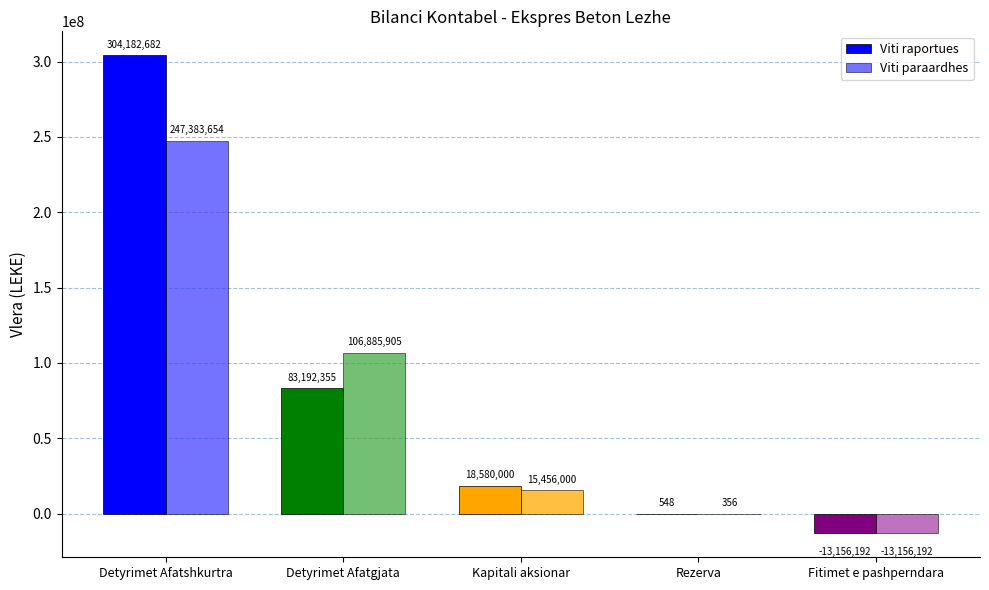

The Viti paraardhes series shows -13156192.0 at Fitimet e pashperndara. True or false?

True